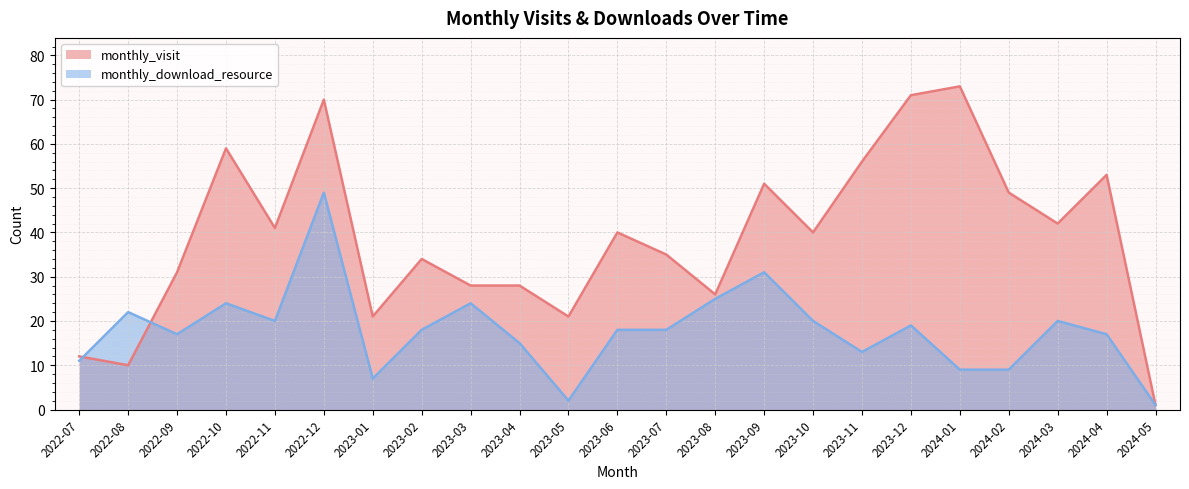

How many lines are shown in the chart?

2